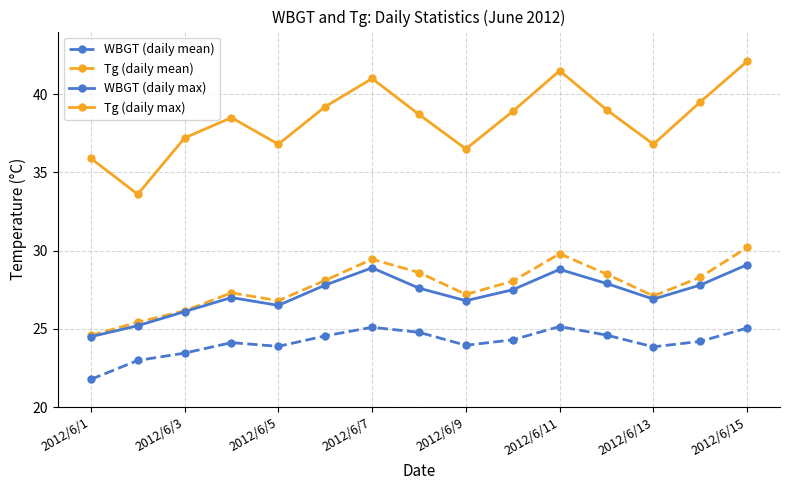

What is the smallest value displayed?

21.8